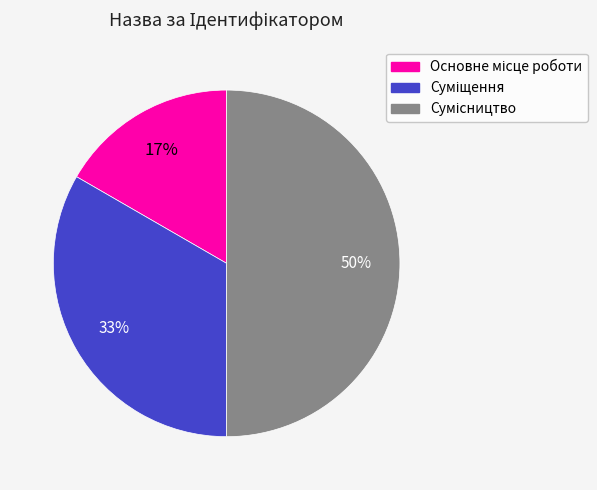

To the nearest percent, what is the difference between the largest and smallest slice percentages?

33%